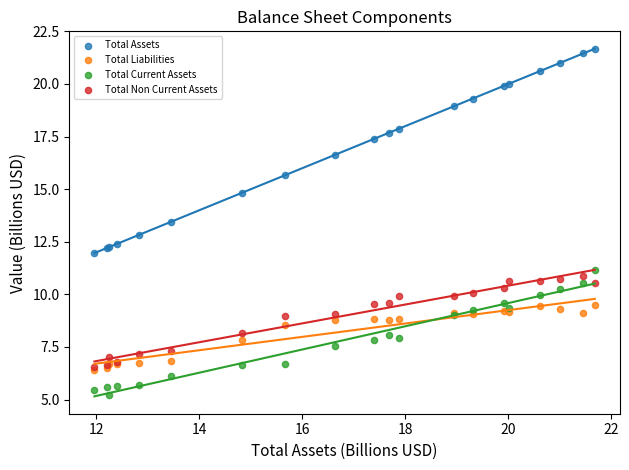

What are all the series names shown in the legend?

Total Assets, Total Liabilities, Total Current Assets, Total Non Current Assets